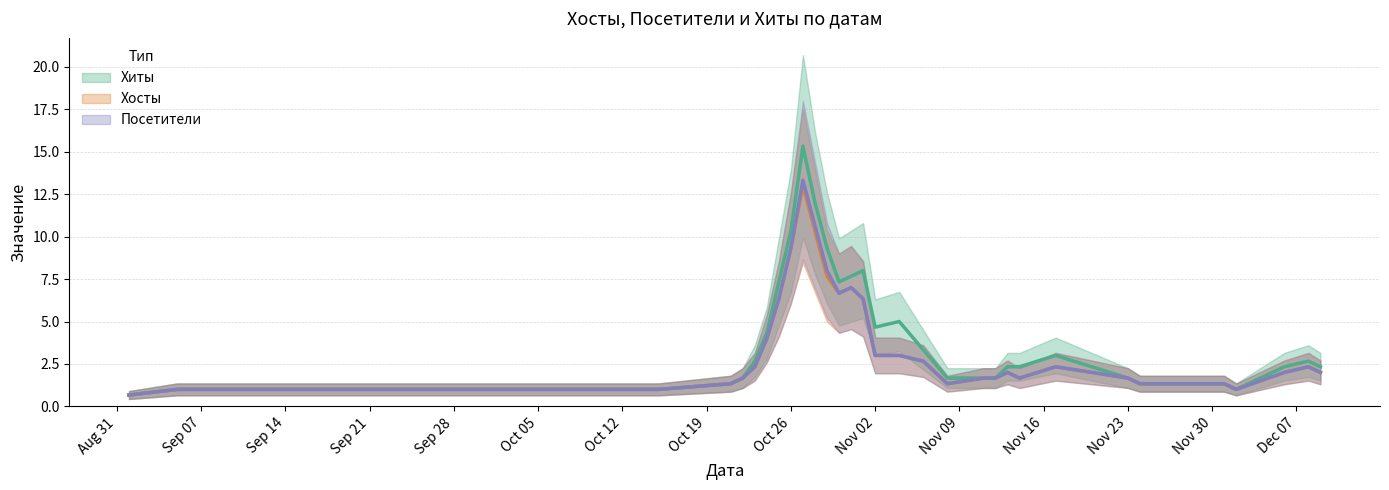

Is the value of Хиты at 2020-09-20 greater than the value of Посетители at 2020-09-05?

No